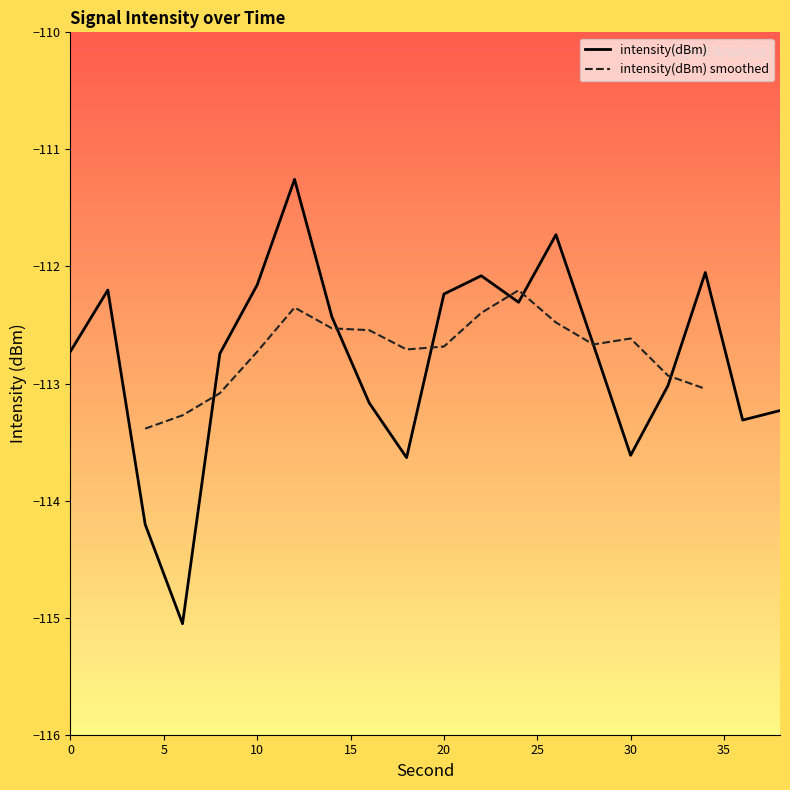

How many data points are less than -112?

18